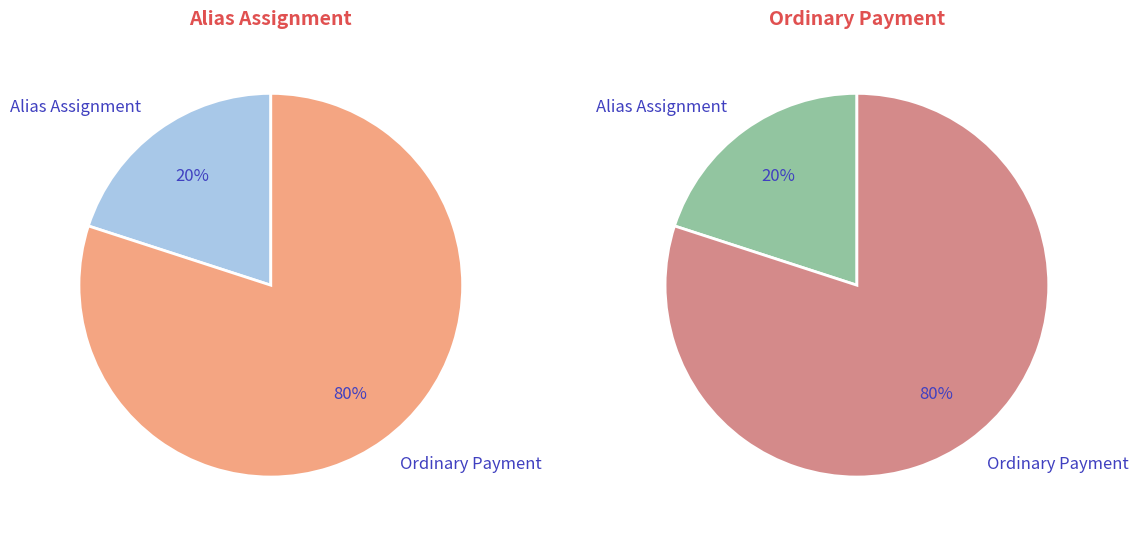

Is it true that Ordinary Payment is 80% of the pie?

True